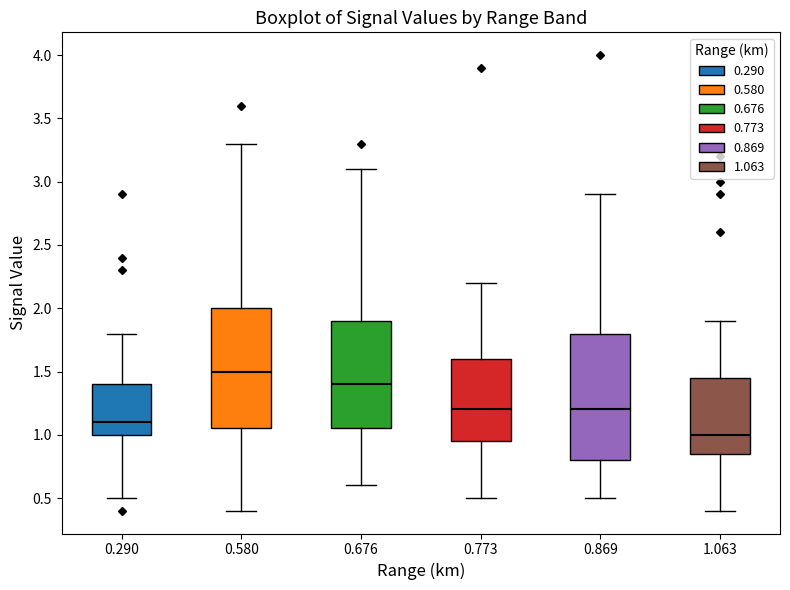

Comparing the boxes themselves (not the whiskers), which one is the tallest?

0.869